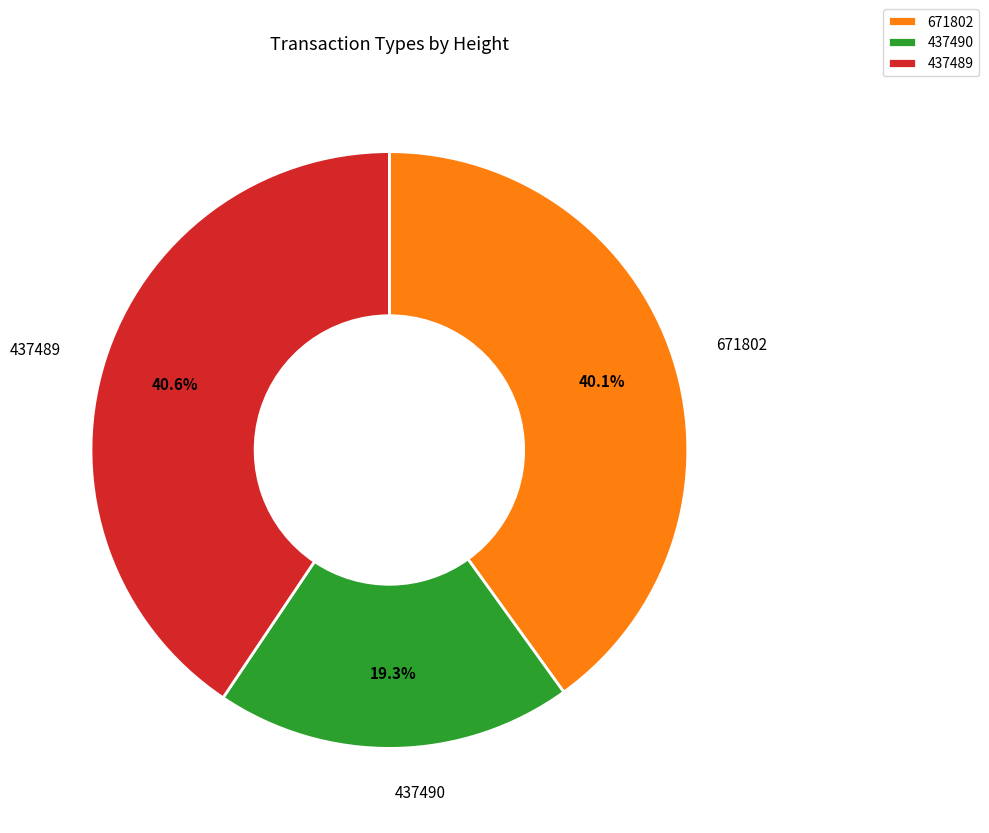

What percentage is NOT represented by 671802?

59.9%